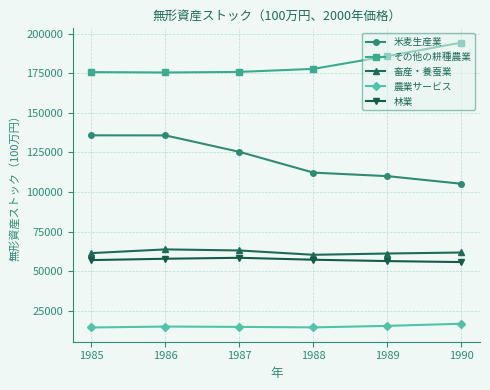

What is the difference between the maximum and minimum values in the 米麦生産業 series?

30645.9